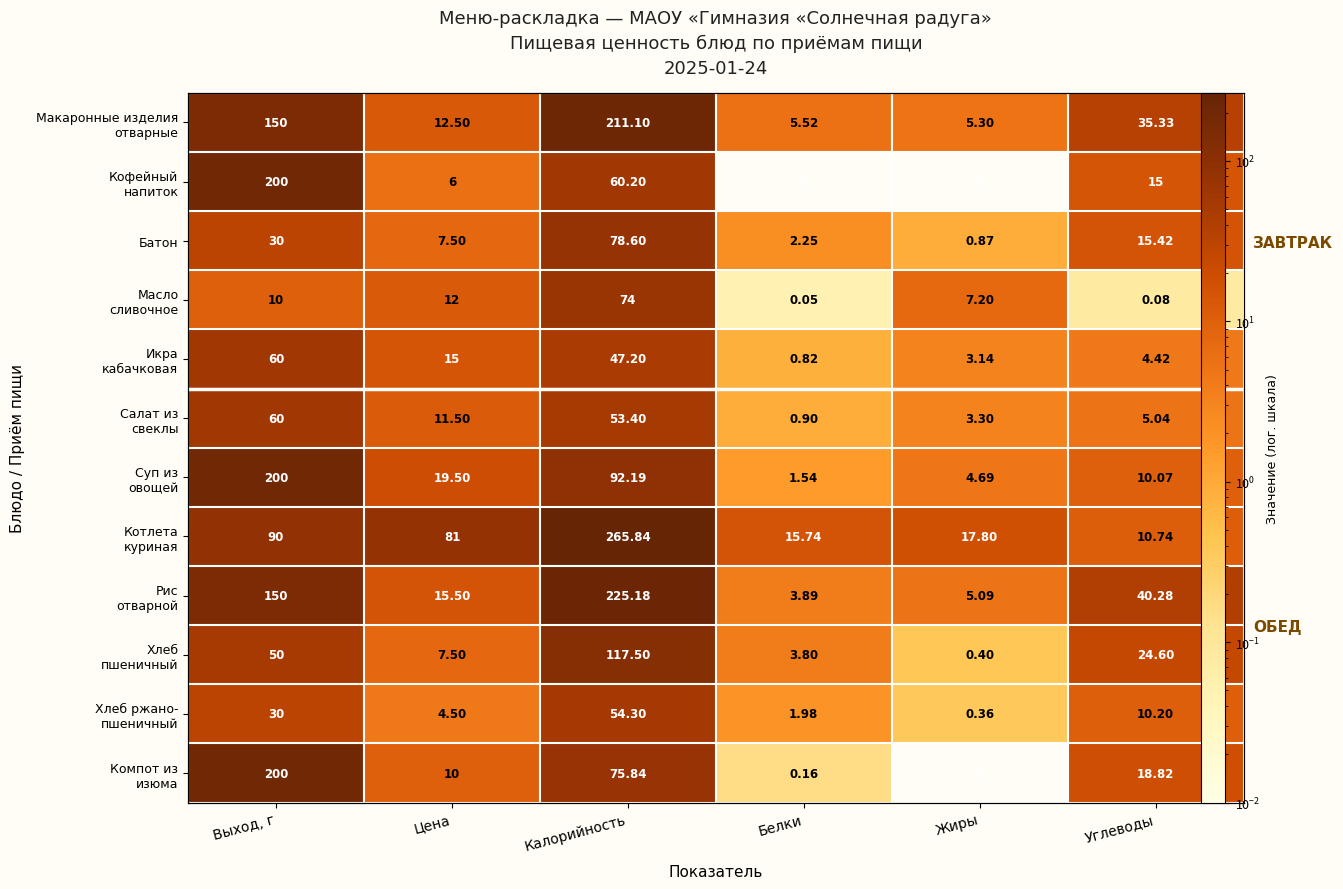

What is the sum of all Макаронные изделия отварные values?

419.8